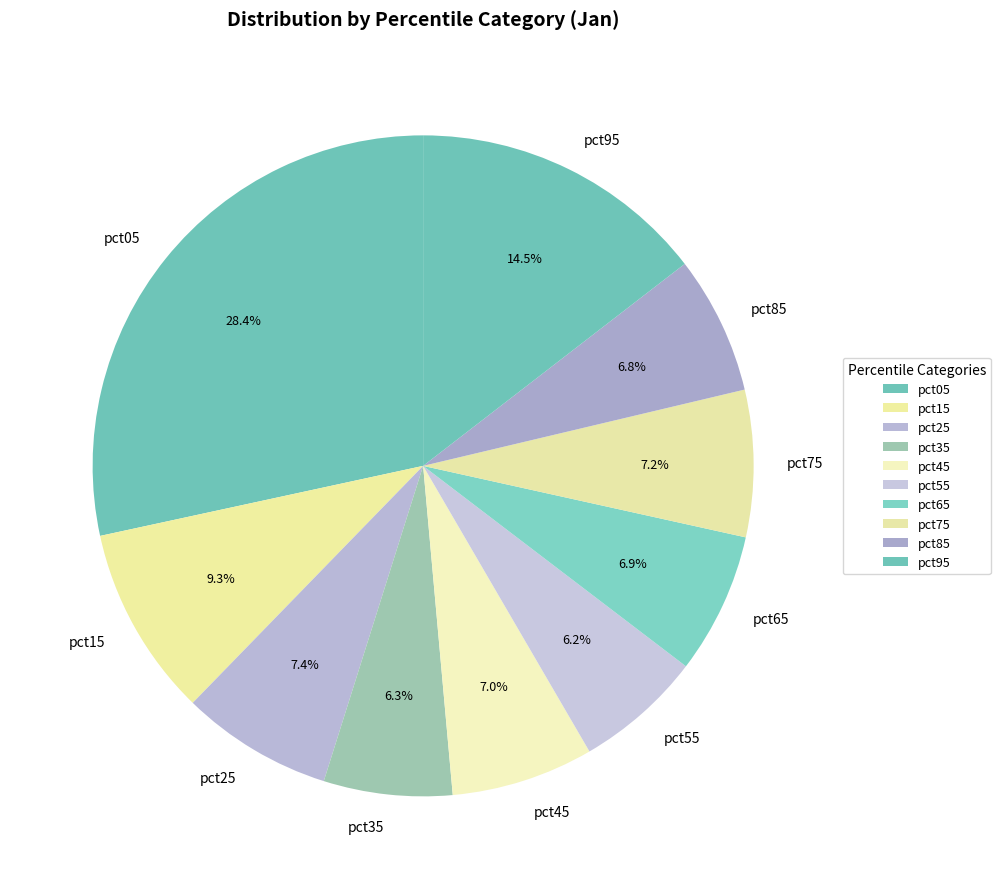

To the nearest percent, what is the average slice percentage?

10%